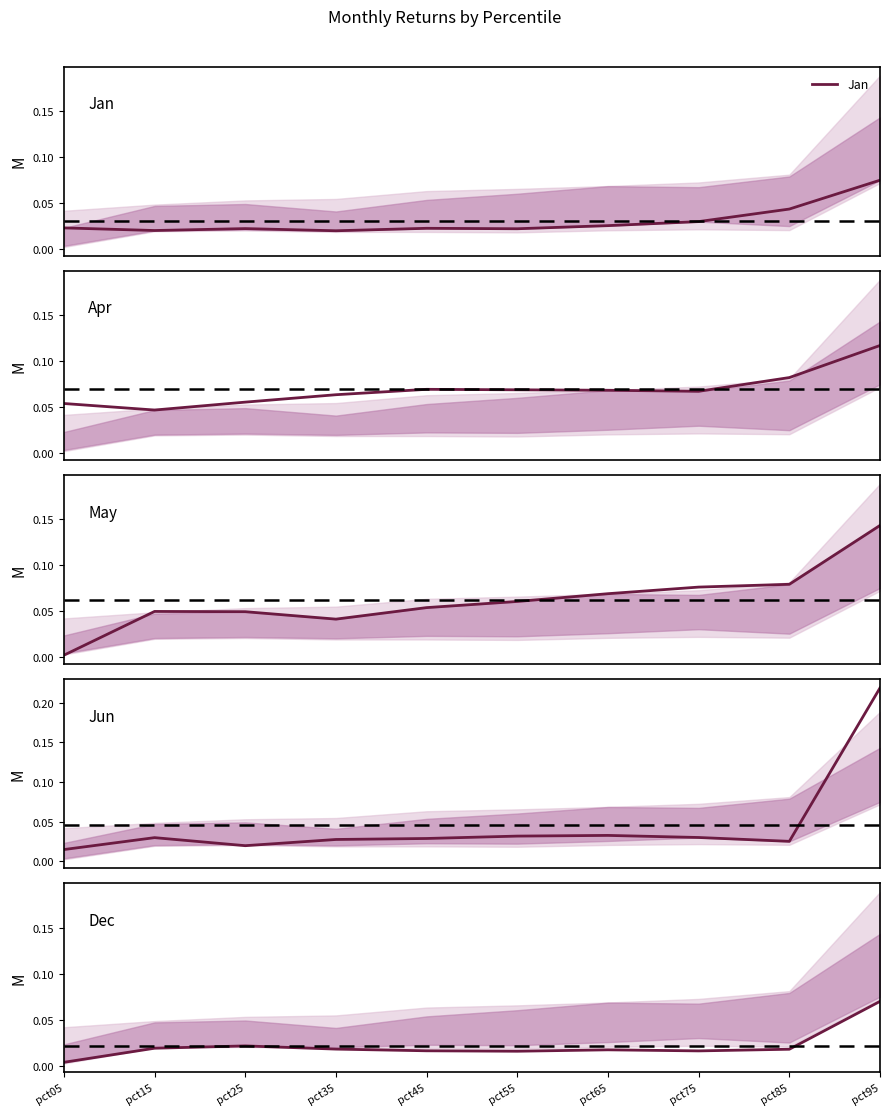

Rank the series by their average value, from lowest to highest.

Dec, Jan, Jun, May, Apr